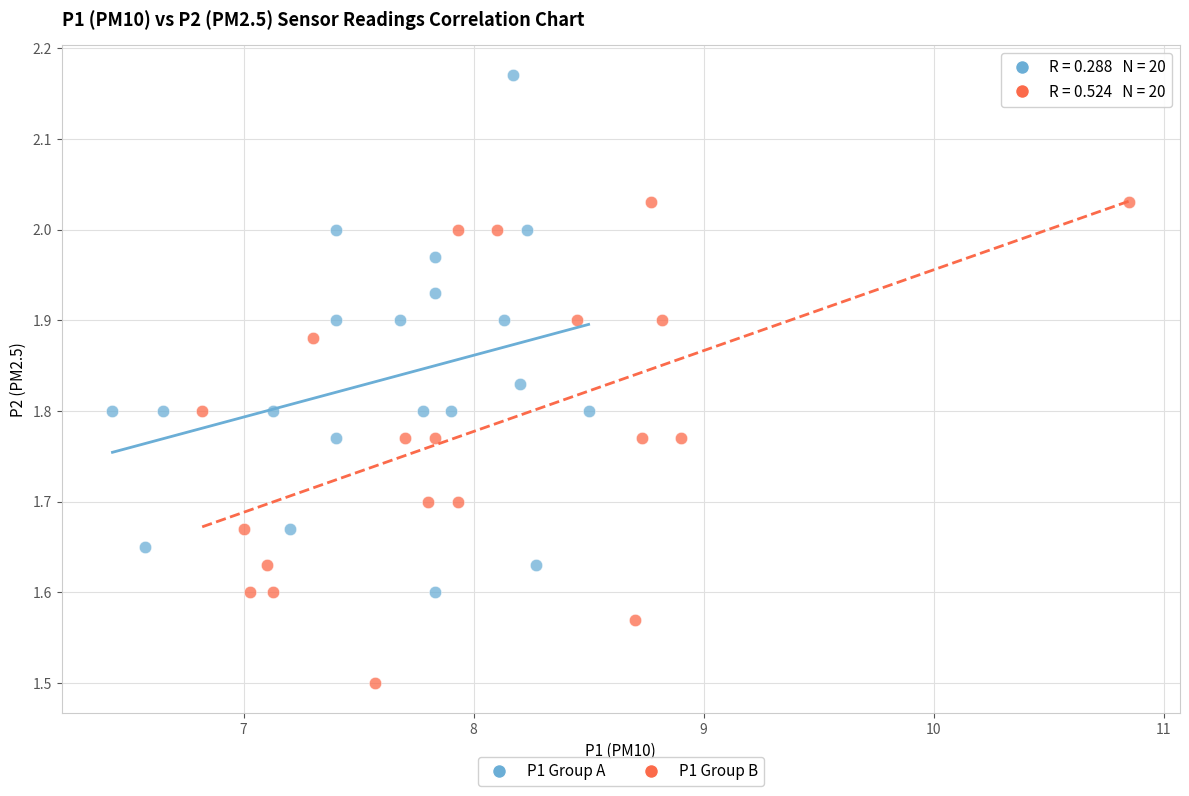

What are all the series names shown in the legend?

P1 Group A, P1 Group B